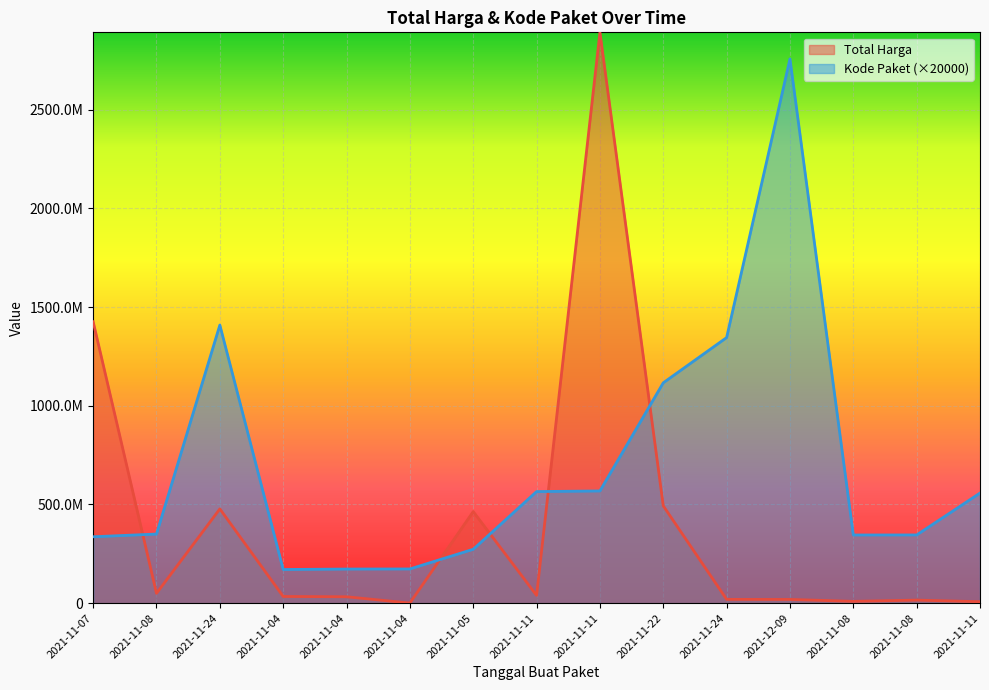

Where do Kode Paket and Total Harga first cross each other?

2021-11-07 and 2021-11-08